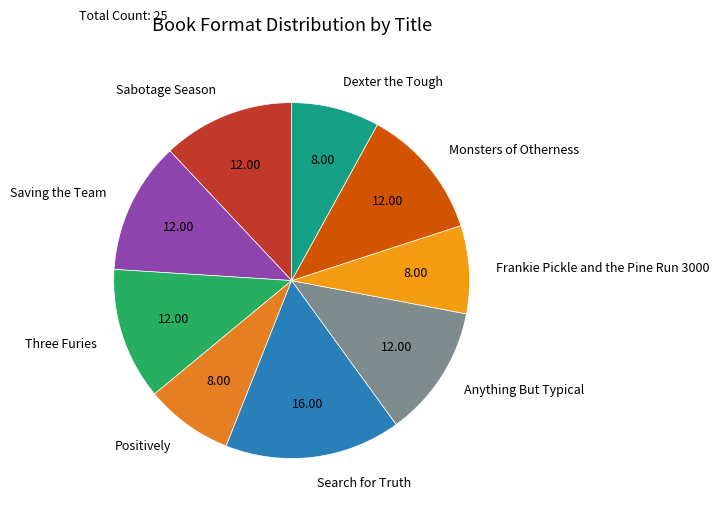

Does any single category account for the majority?

No